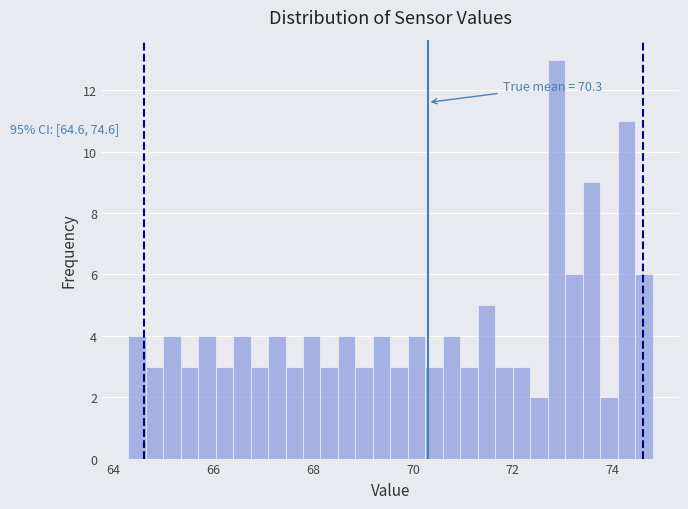

Read against the x-axis, roughly where is the centre of the tallest bar?

72.8